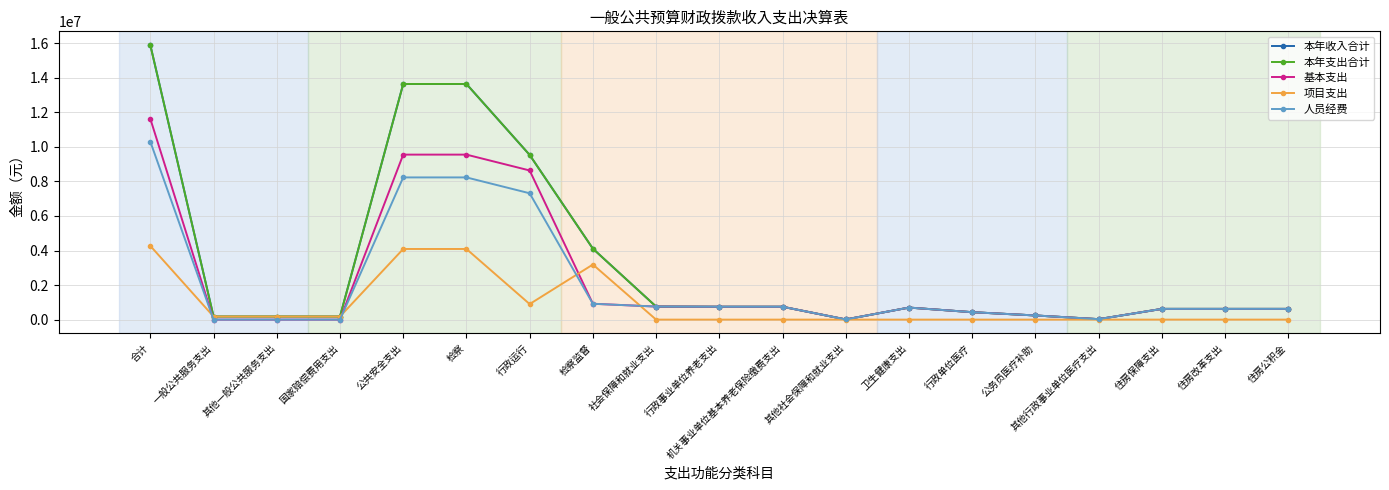

Does the chart have visible grid lines?

Yes